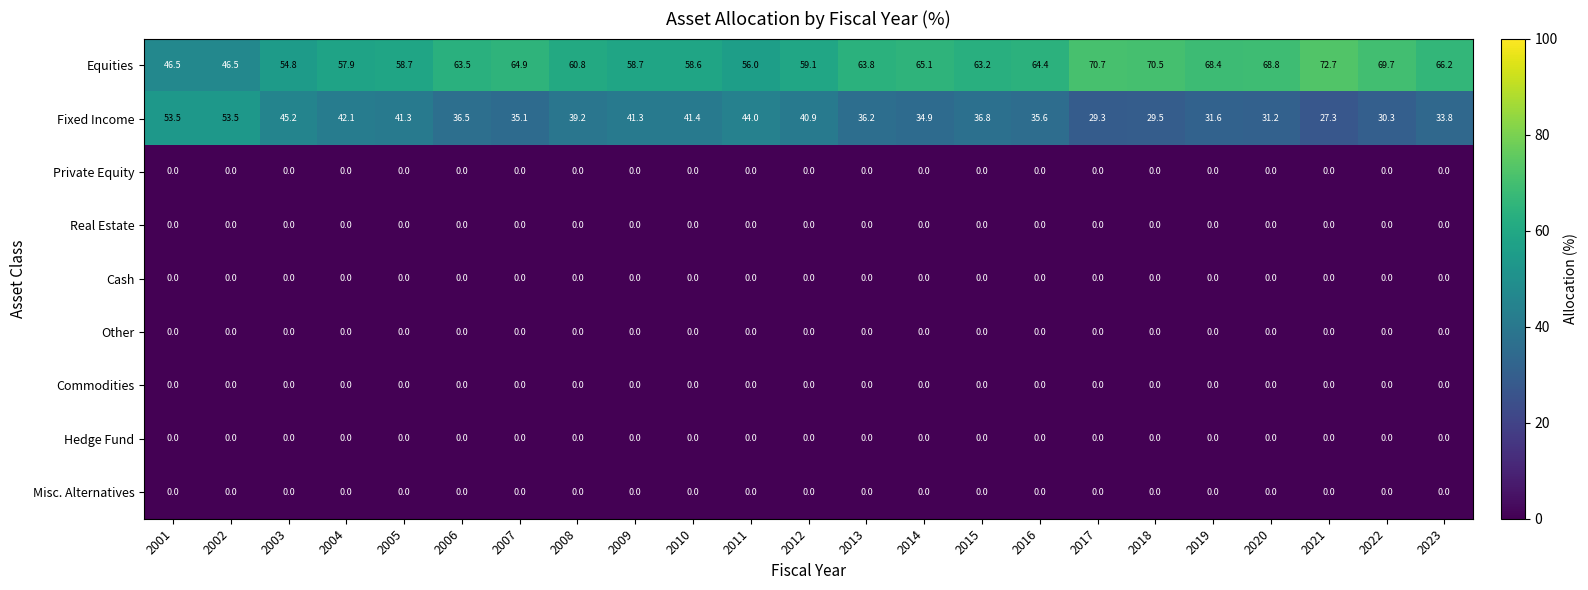

The value of Misc. Alternatives at 2008 is 0.0. True or false?

True